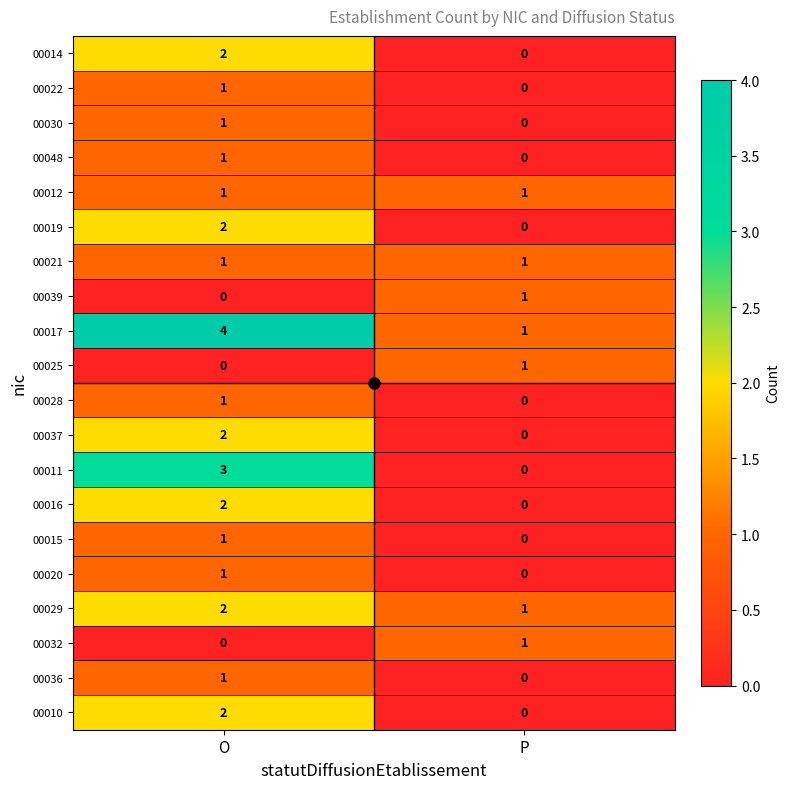

How many data points does each series have?

2